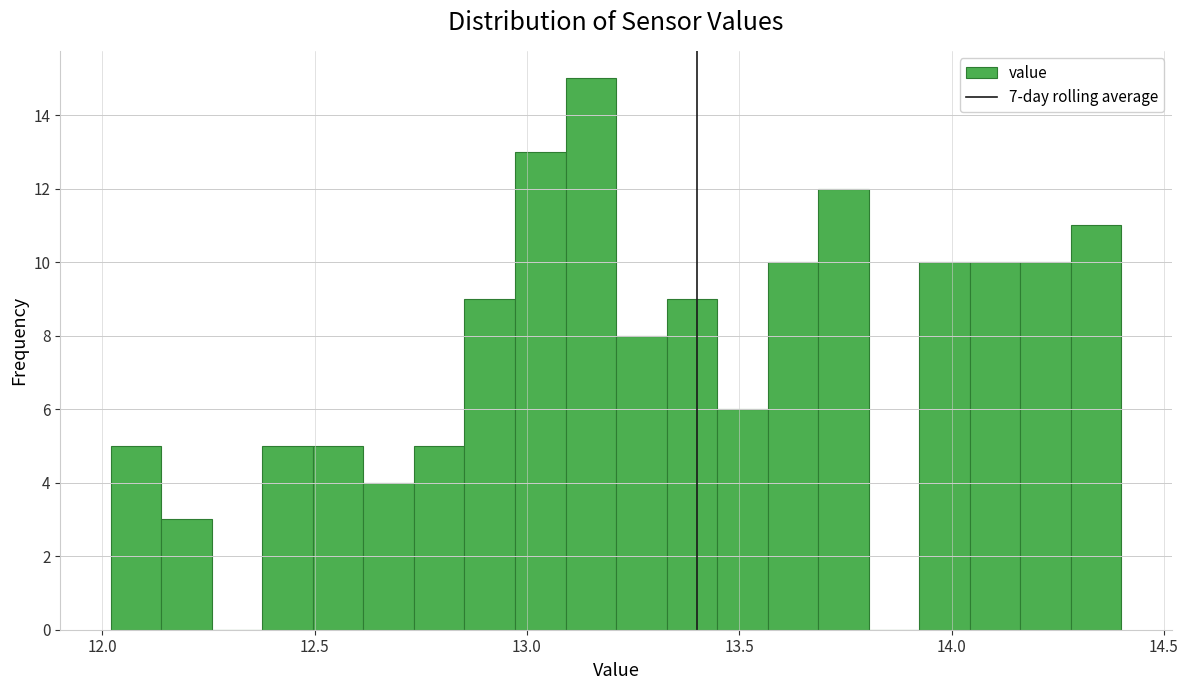

Read against the x-axis, roughly where is the centre of the tallest bar?

13.15